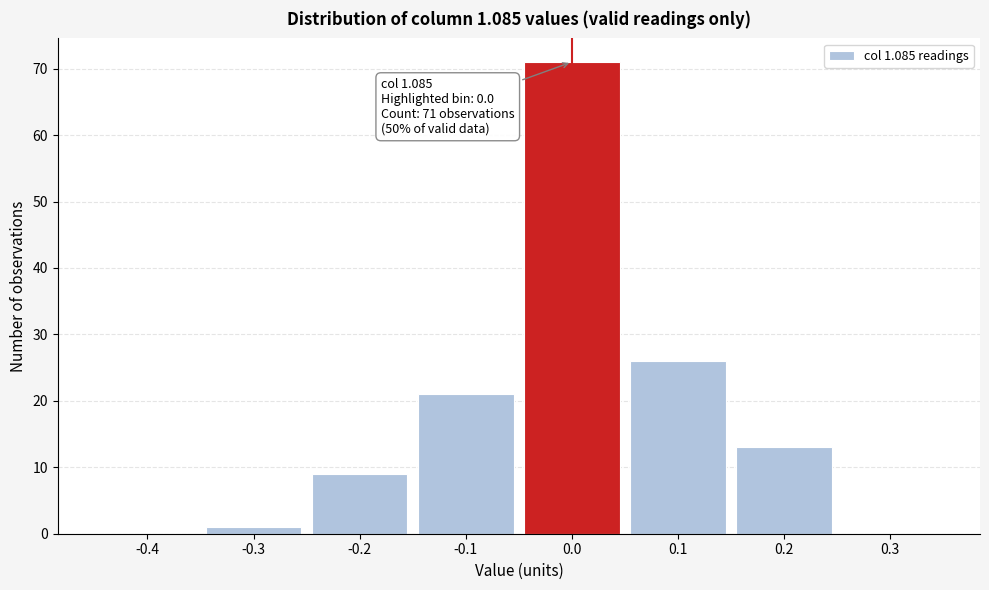

Which range on the x-axis has the tallest bar?

-0.05 to 0.05